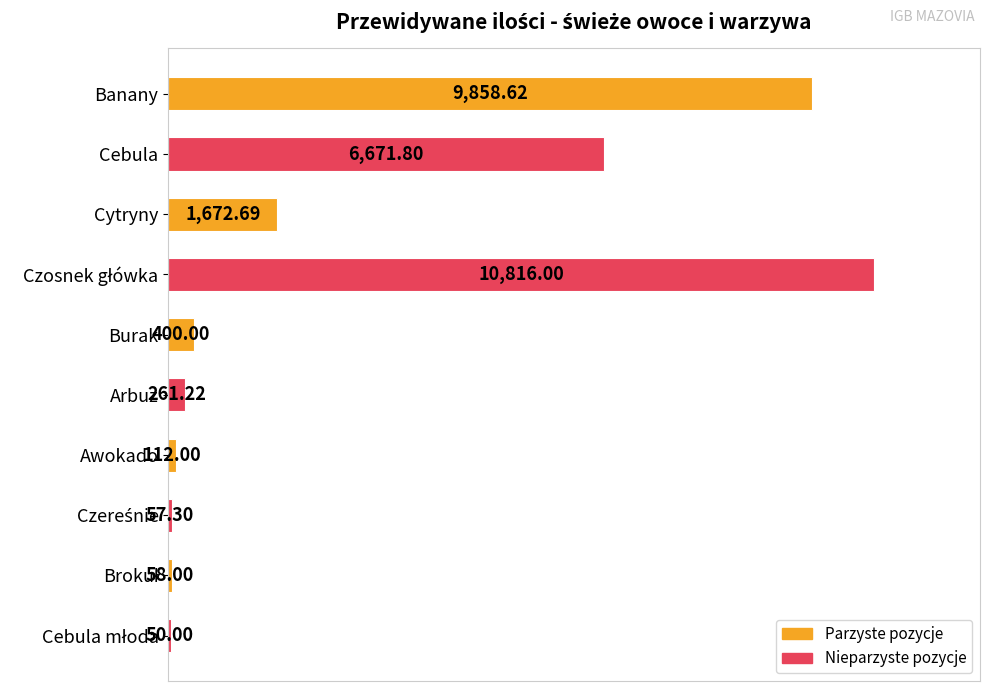

Count the number of data series in this chart.

1